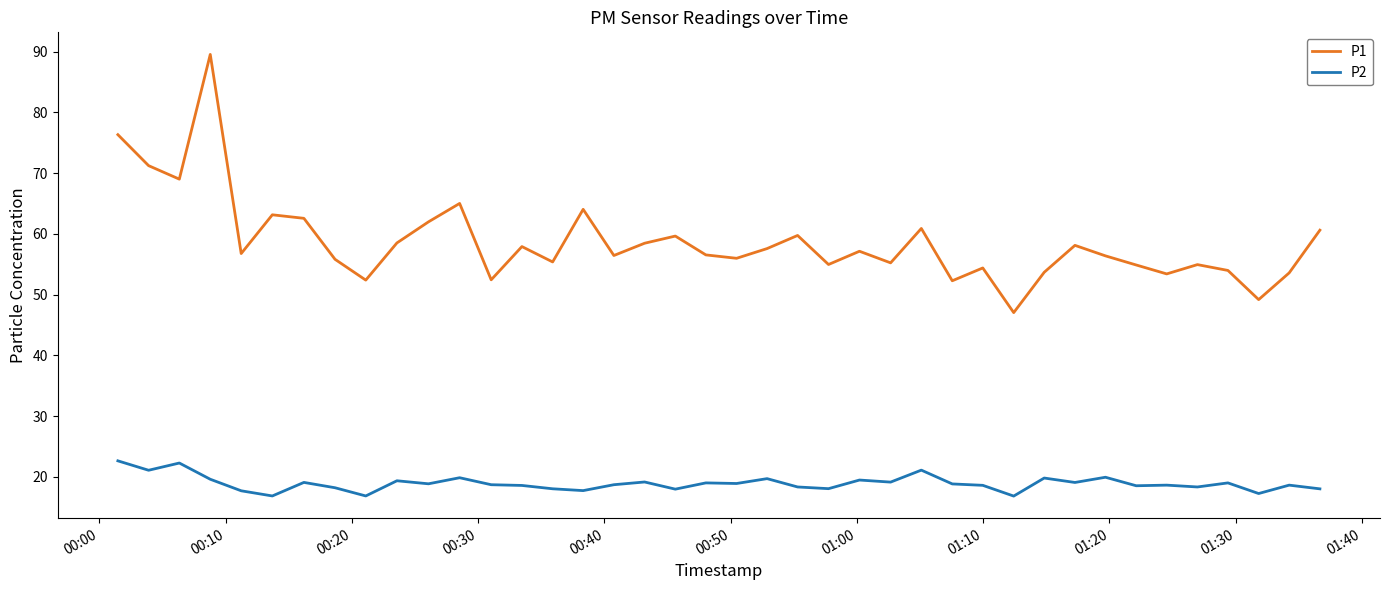

List the series in order of their peak value, highest first.

P1, P2